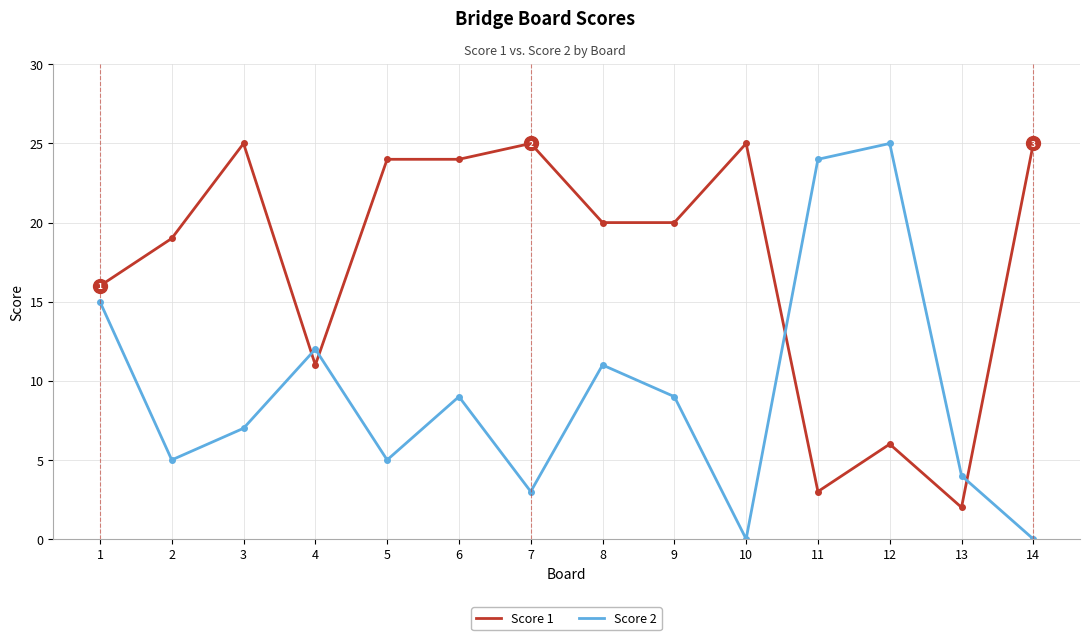

Rank the series by their average value, from highest to lowest.

Score 1, Score 2